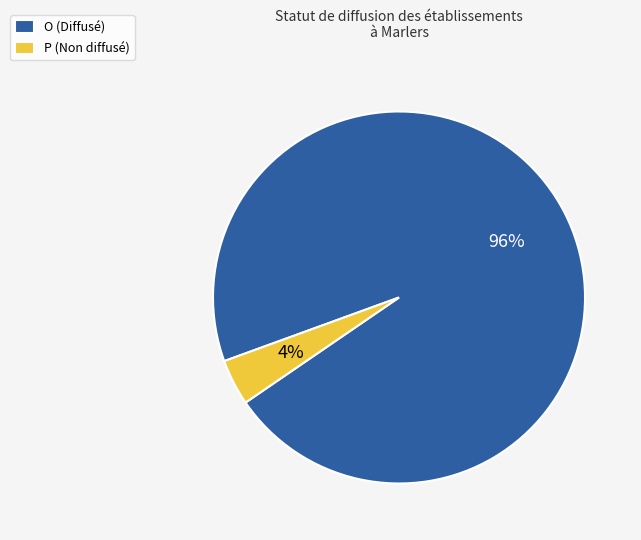

Is it true that P (Non diffusé) is 18% of the pie?

False